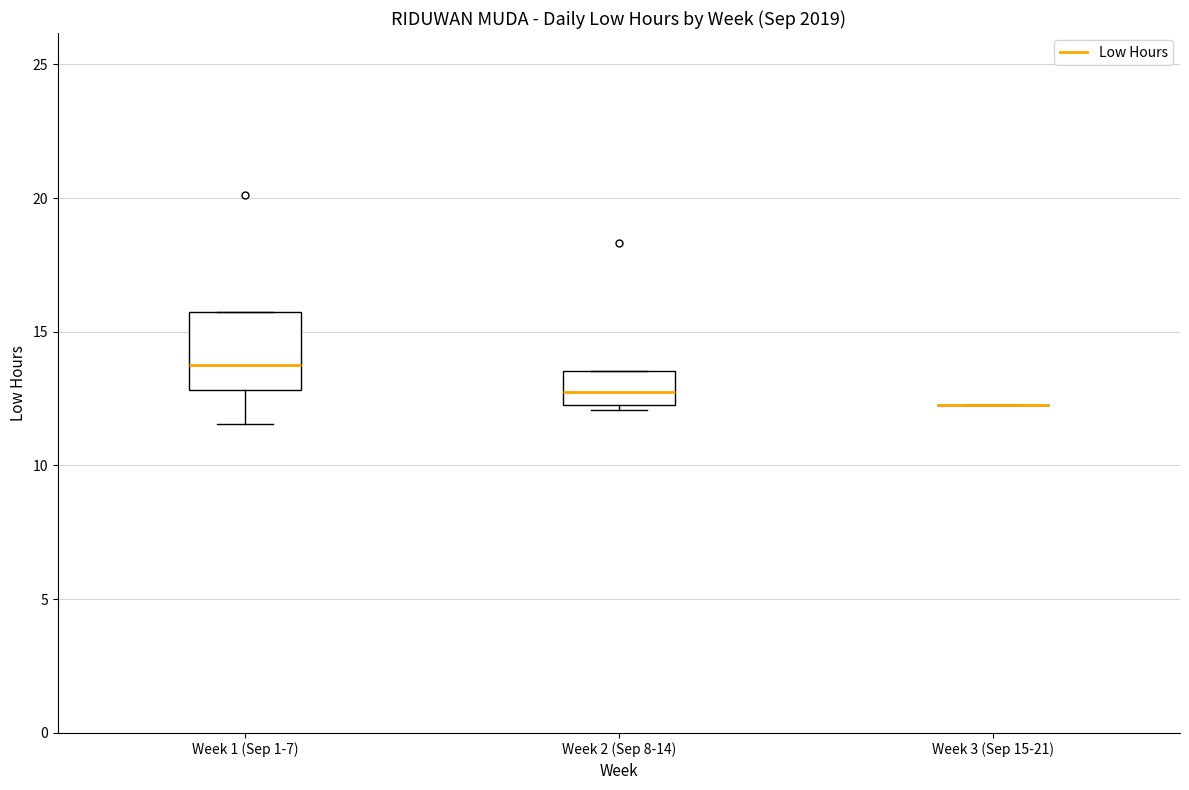

Reading left to right, transcribe this box plot: for each box, give where its median line is, the range the box spans, and where its two whiskers end, as read against the y-axis. The values are not printed on the chart, so give them approximately, as read against the axis.

Week 1 (Sep 1-7): median 14.0, box 13.0 to 15.5, whiskers 11.5 to 15.5
Week 2 (Sep 8-14): median 13.0, box 12.5 to 13.5, whiskers 12.0 to 13.5
Week 3 (Sep 15-21): box collapsed to a line at 12.5, whiskers 12.5 to 12.5